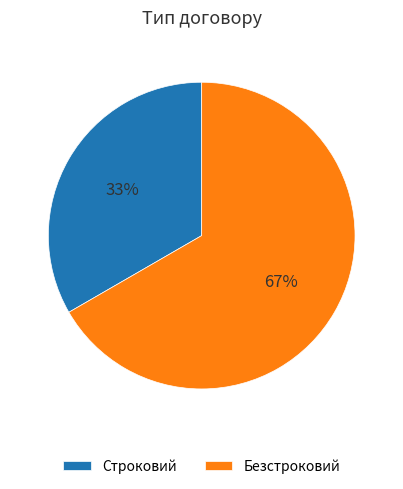

Rank the categories by value from lowest to highest.

Строковий, Безстроковий